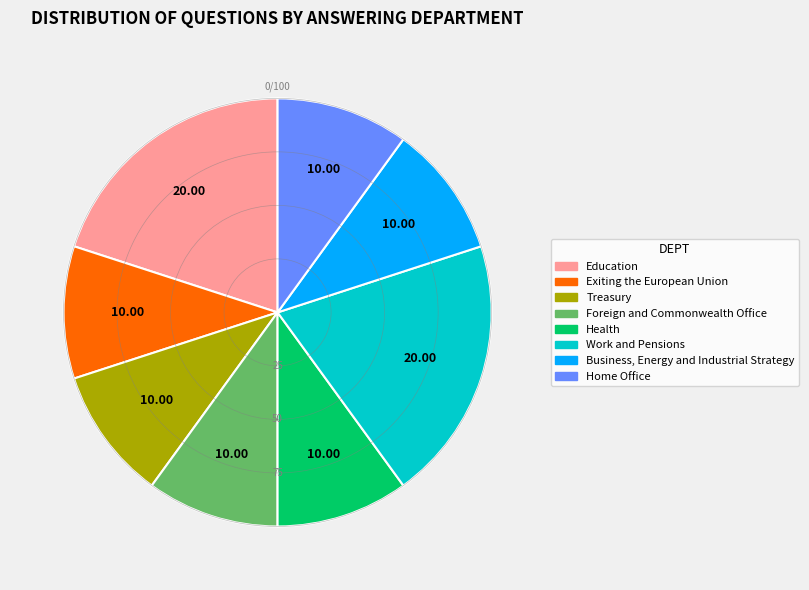

Approximately how many times larger is the value at Business, Energy and Industrial Strategy compared to Foreign and Commonwealth Office?

1.0